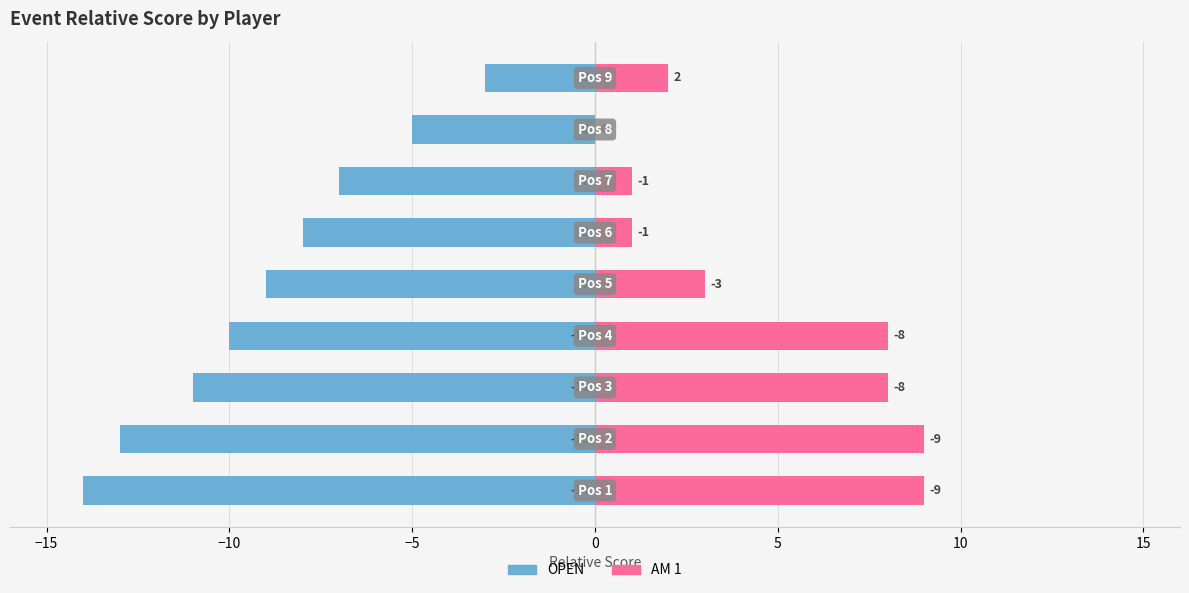

Reading left to right, transcribe all the data shown in this chart.

OPEN: −20=-14	−15=-13	−10=-11	−5=-10	0=-9	5=-8	10=-7	15=-5	20=-3
AM 1: −20=9	−15=9	−10=8	−5=8	0=3	5=1	10=1	15=0	20=2